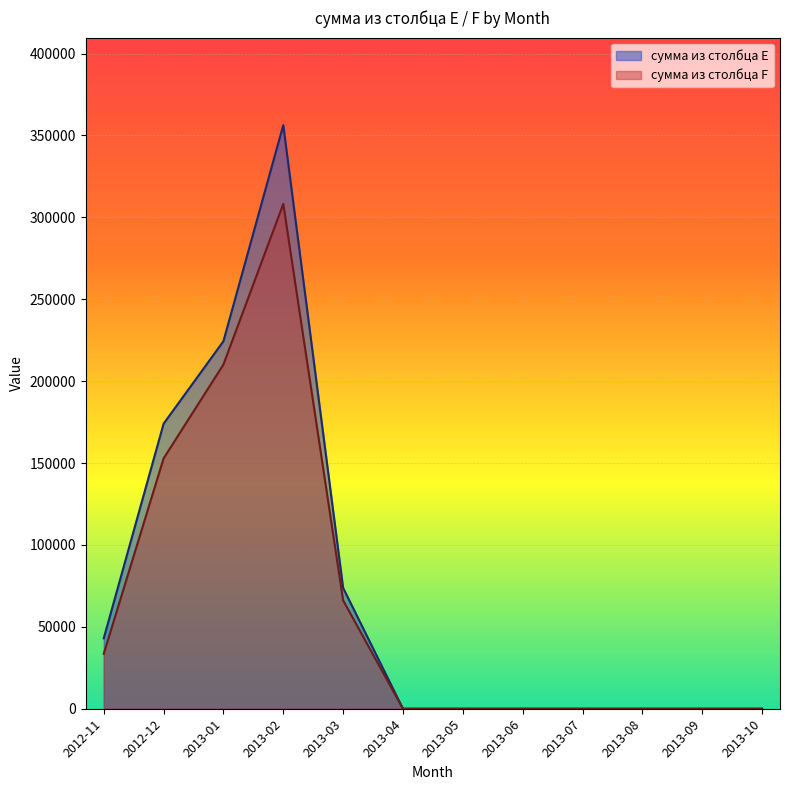

The сумма из столбца F series shows 66140 at 2013-03. True or false?

True